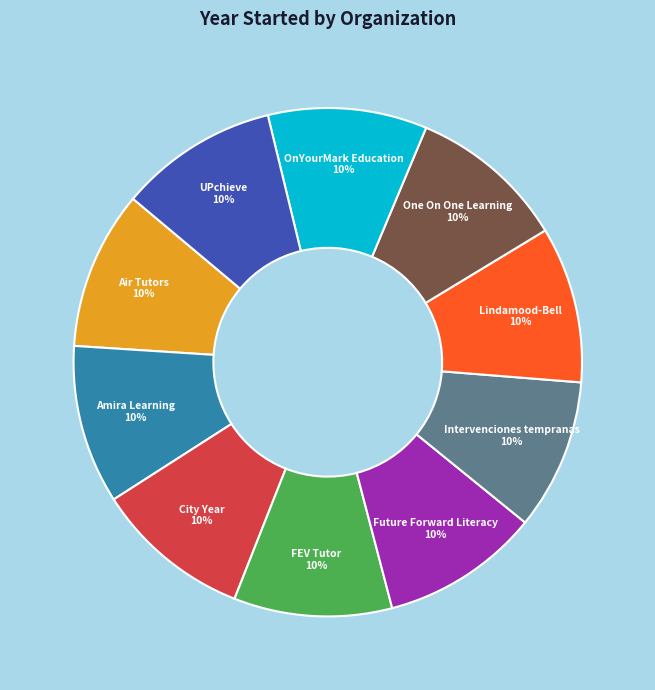

Approximately how many times larger is the value at UPchieve compared to City Year?

1.0